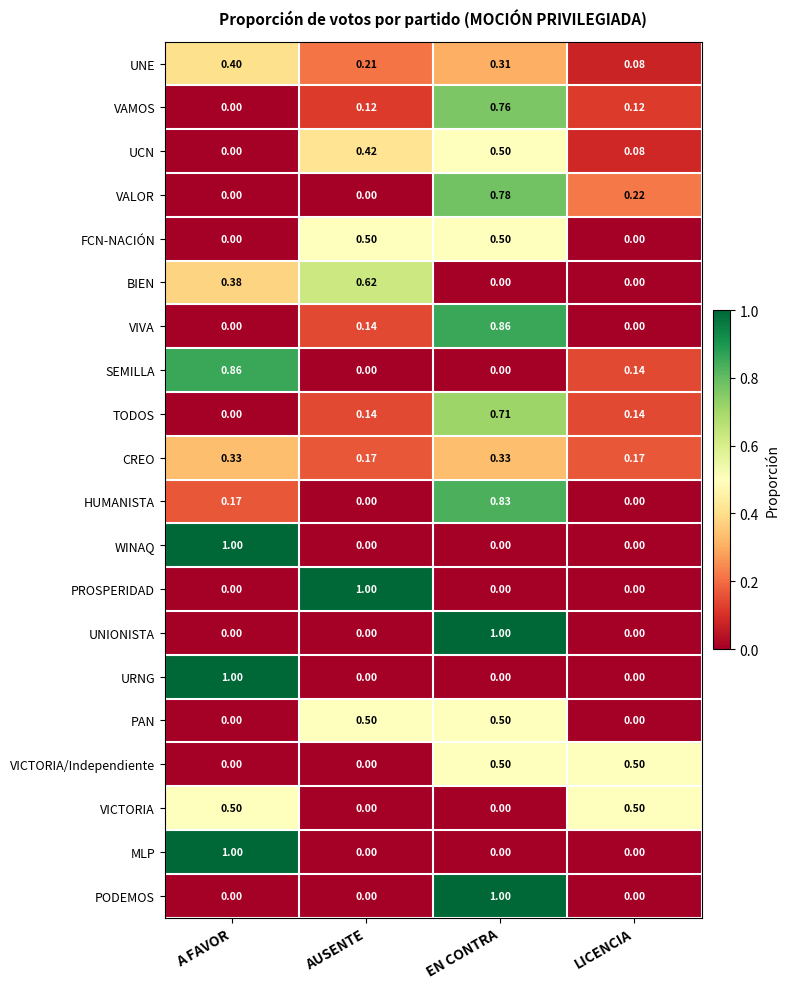

What is the total value across all series at EN CONTRA?

8.6